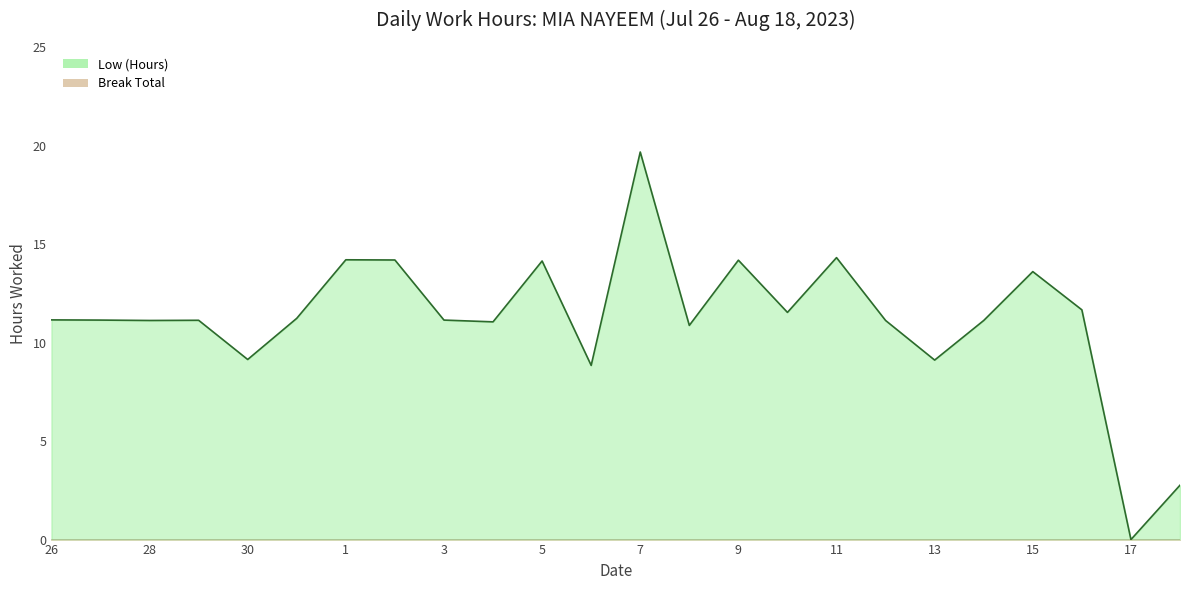

How many positive values does the Low (Hours) series have?

23